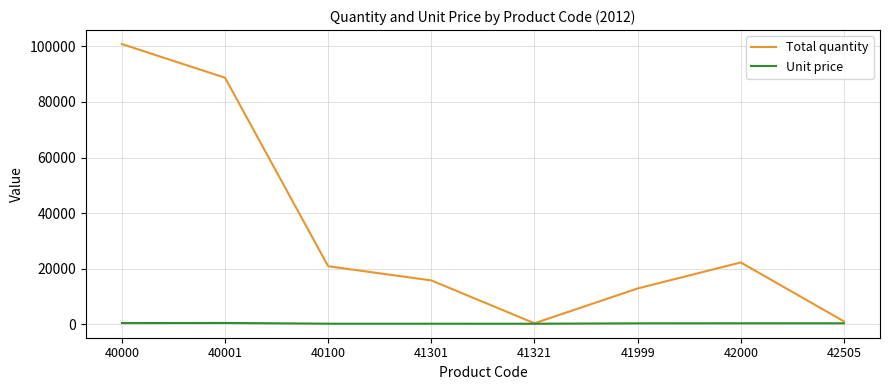

The value of Total quantity at 40001 is 88711. True or false?

True